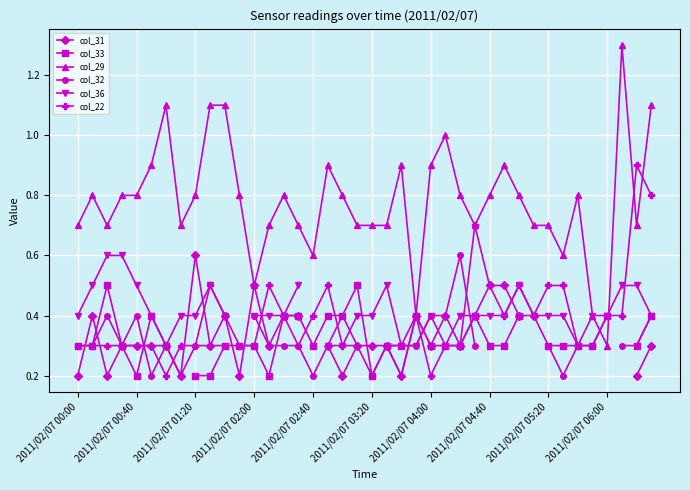

What is the value of the col_32 point at the 9th from the left?

0.3